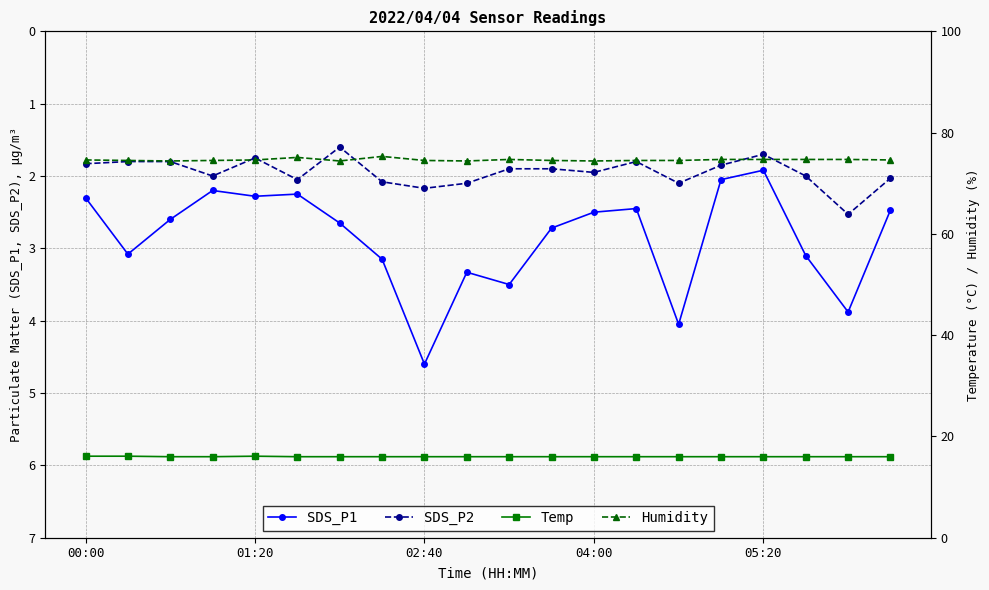

True or false: SDS_P1 has more than 1 points higher than both neighbors.

True